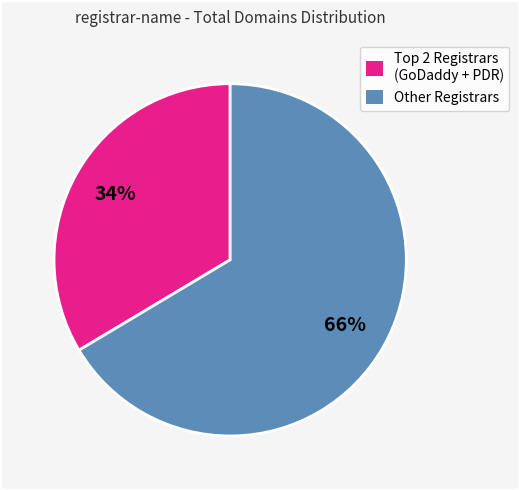

What percentage is the Other Registrars slice, to the nearest percent?

66%